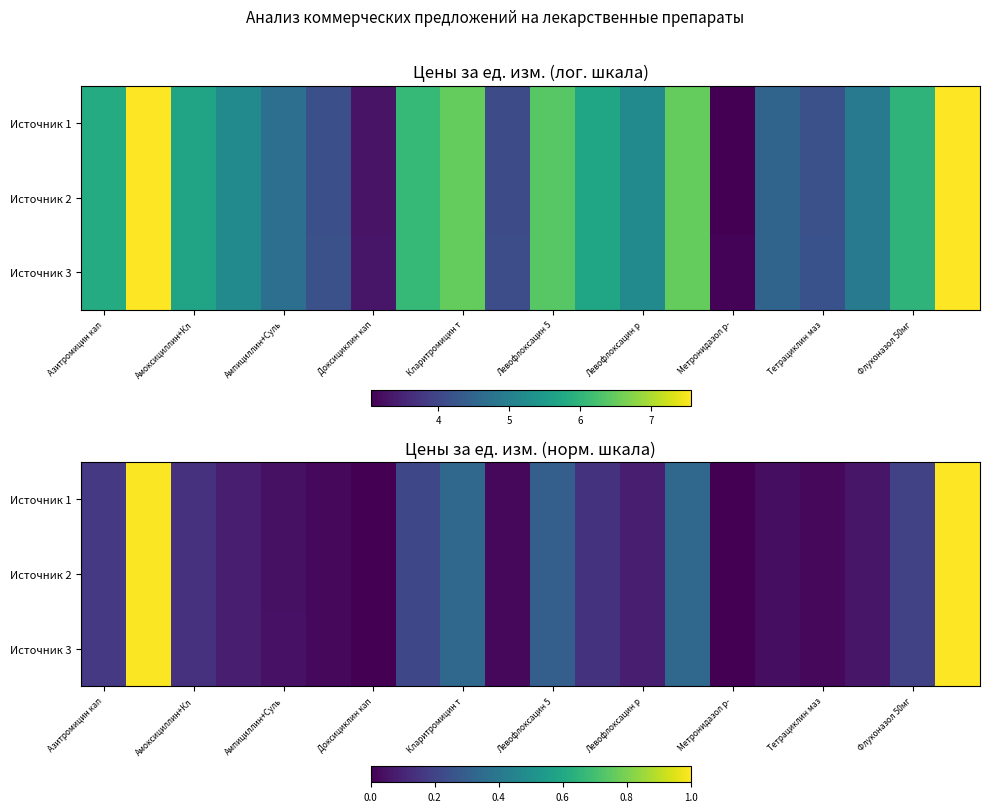

Rank the series by their average value, from highest to lowest.

Источник 3, Источник 2, Источник 1